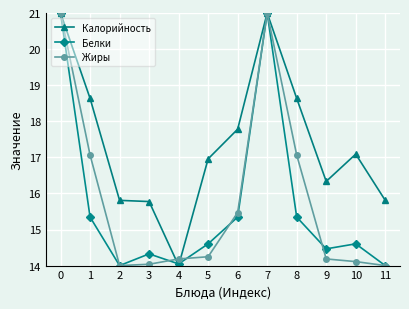

True or false: Жиры and Белки intersect in this chart.

True